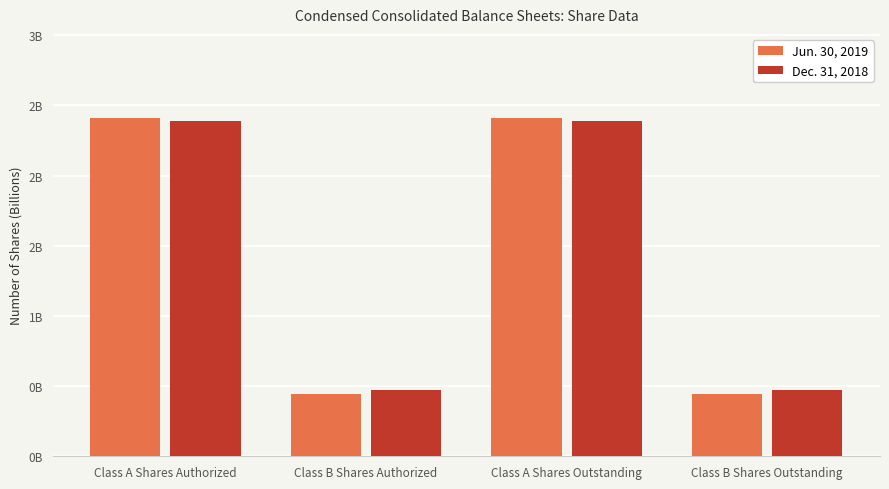

What is the average value of the Jun. 30, 2019 series?

1.4